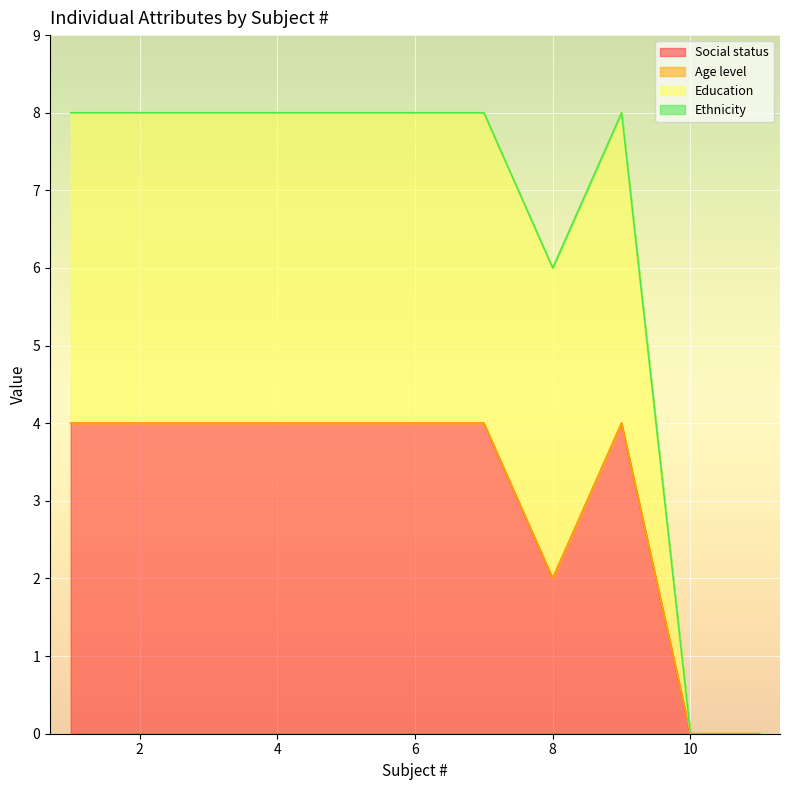

Which series has the largest range (max minus min)?

Education